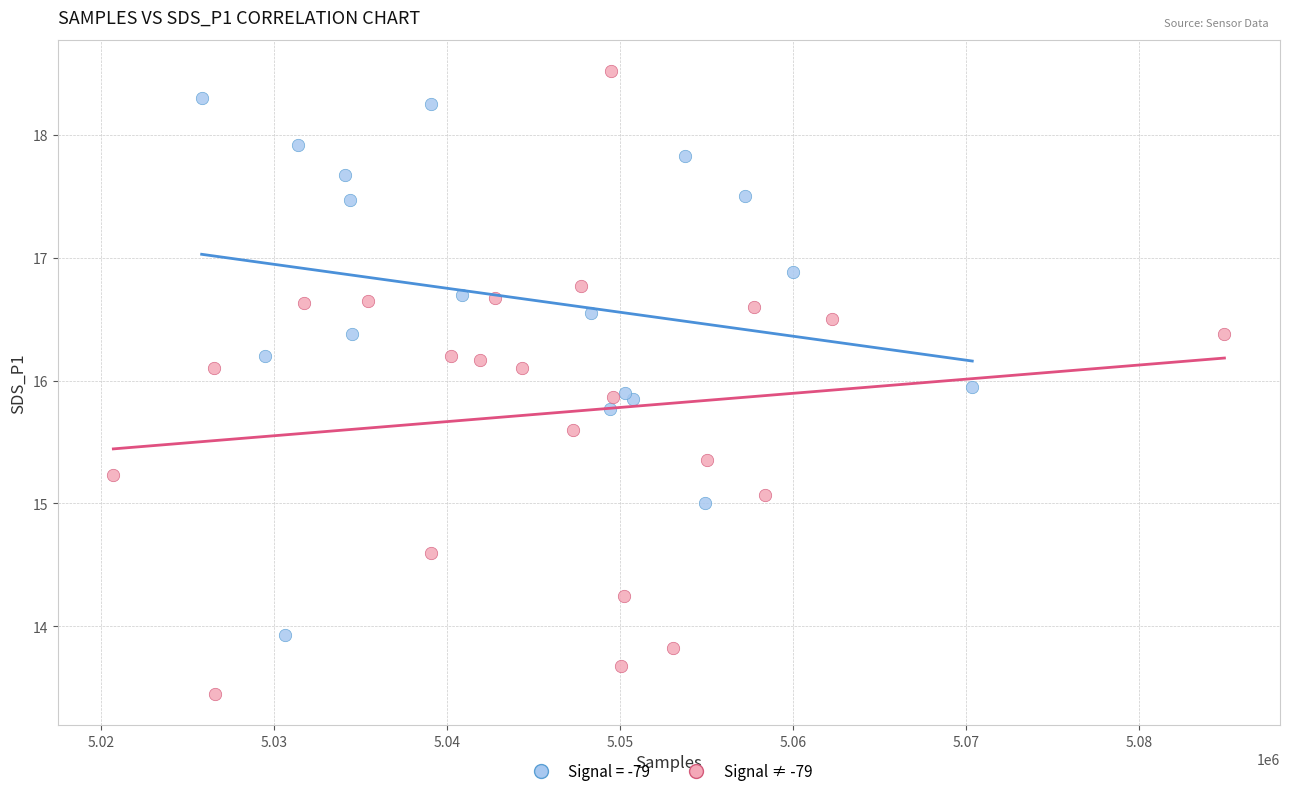

Which series has the widest spread of Y values?

Signal ≠ -79